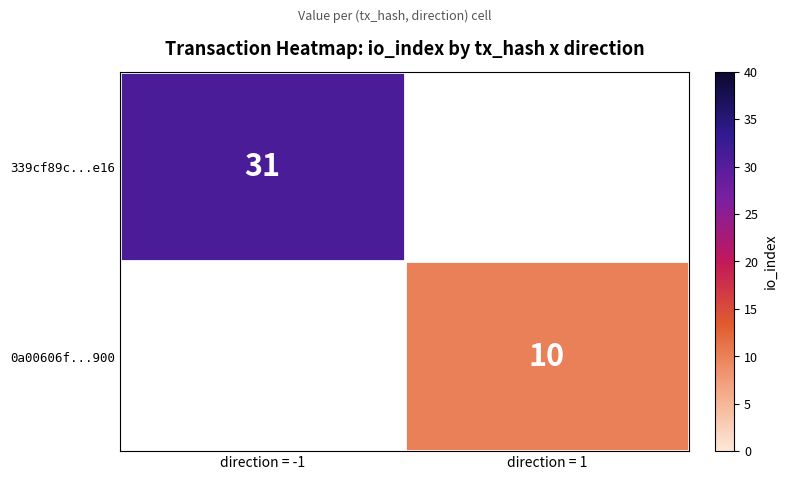

True or false: 0a00606f...900 has a value of 4.2 at direction = 1.

False